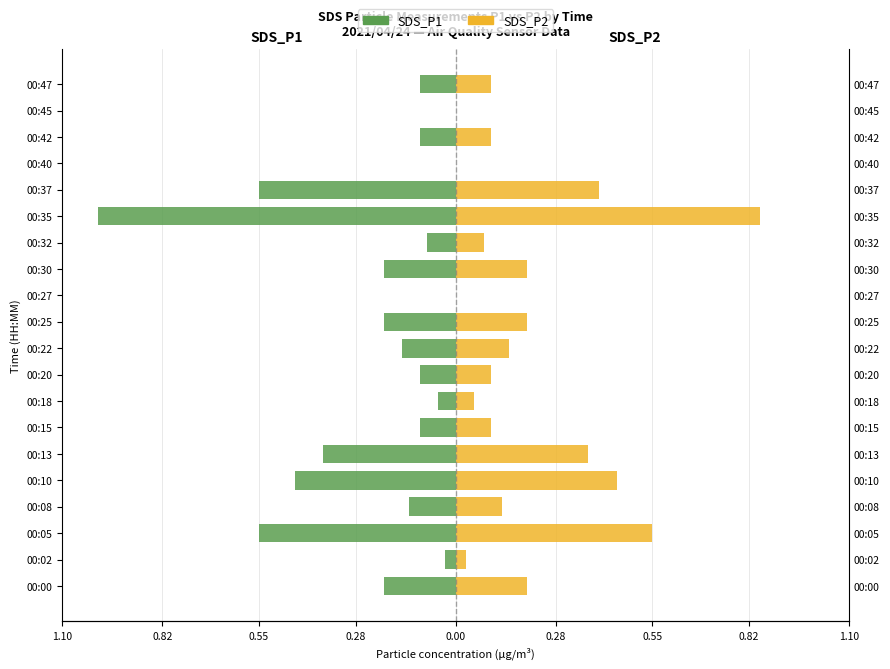

How many values in the SDS_P1 series are below 0?

17